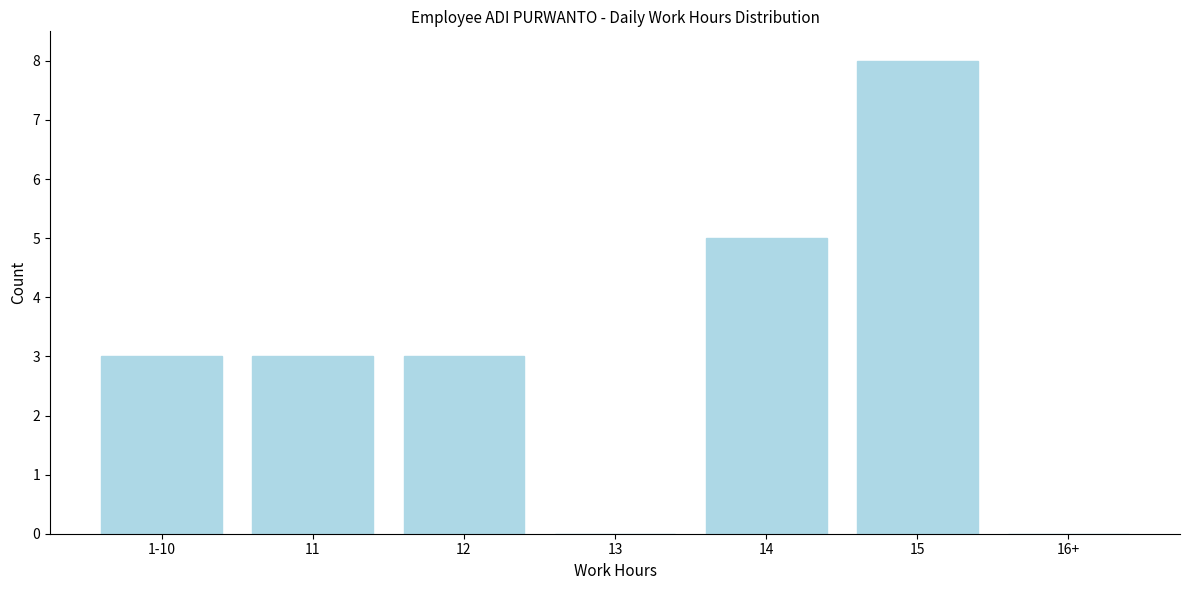

Reading left to right, transcribe all the data shown in this chart.

1-10=3	11=3	12=3	13=0	14=5	15=8	16+=0